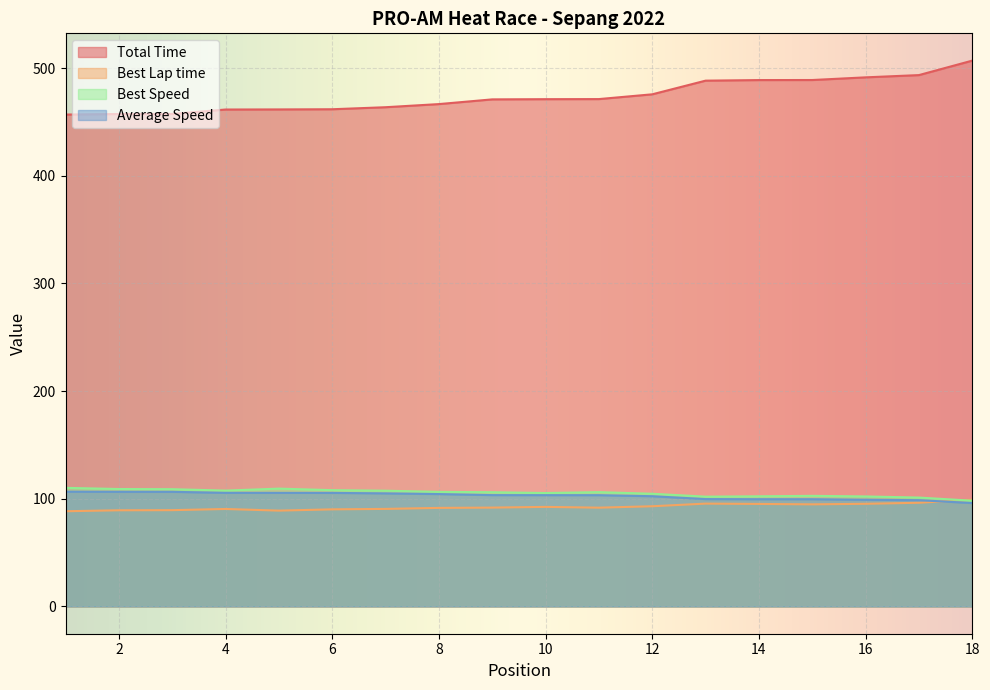

True or false: Best Speed and Best Lap time intersect in this chart.

True